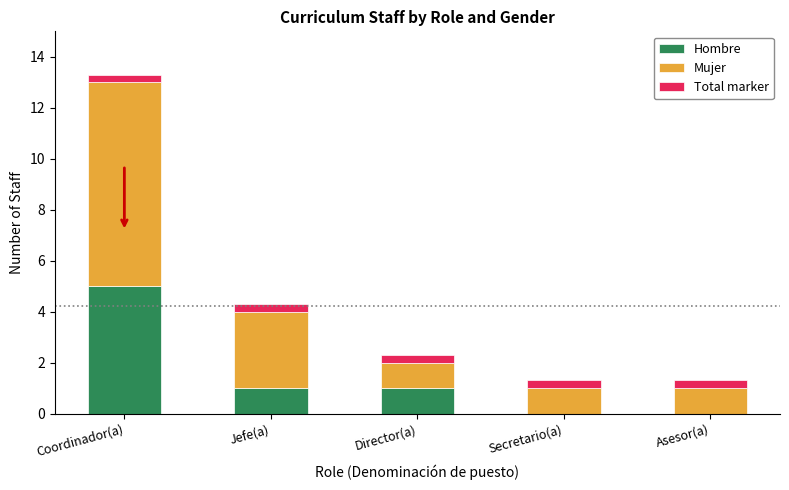

The Hombre series shows 5.0 at Coordinador(a). True or false?

True